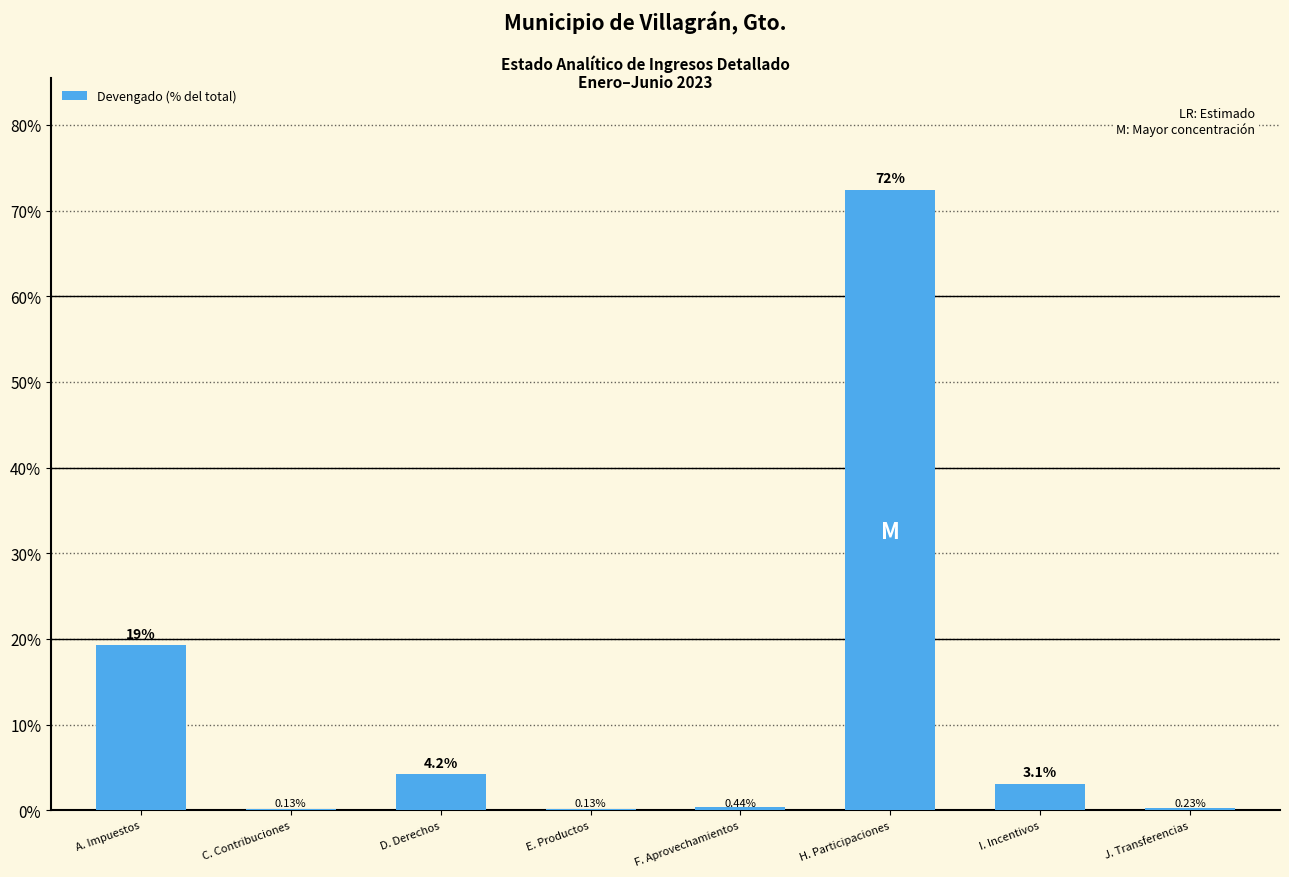

What is the maximum value shown in the chart?

72.4